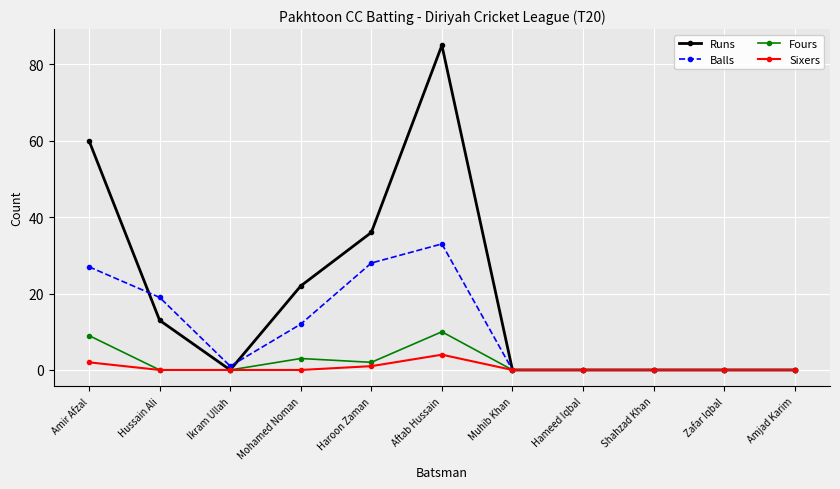

What is the difference between the maximum and second lowest values in the Runs series?

85